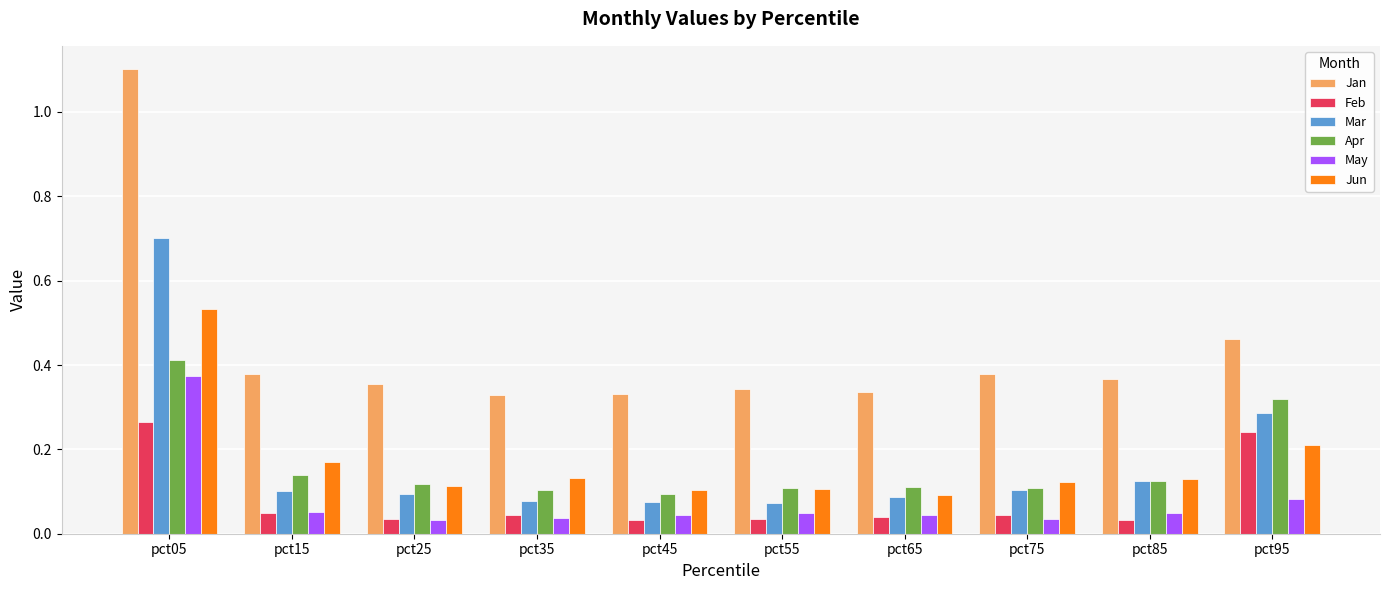

Which series has the widest spread of values?

Jan